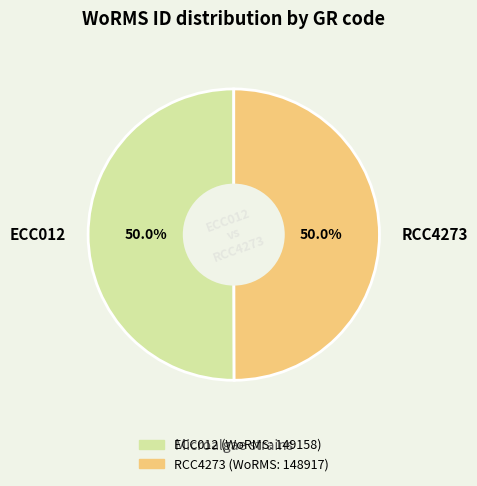

Is it true that ECC012 is 50% of the pie?

True